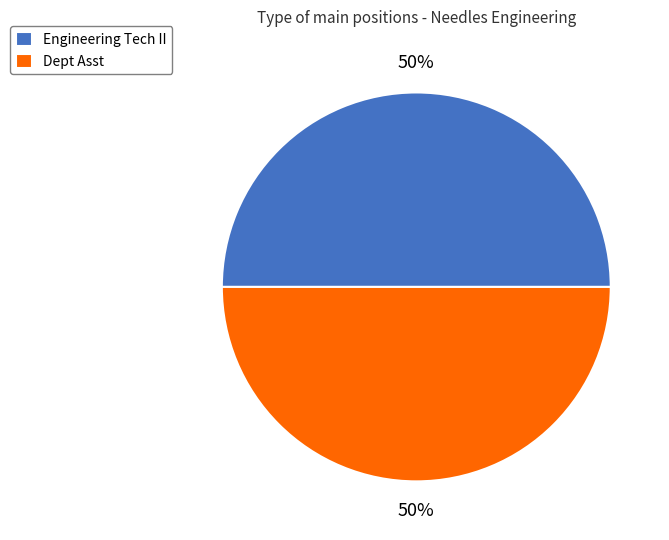

To the nearest percent, what portion does Engineering Tech II represent?

50%